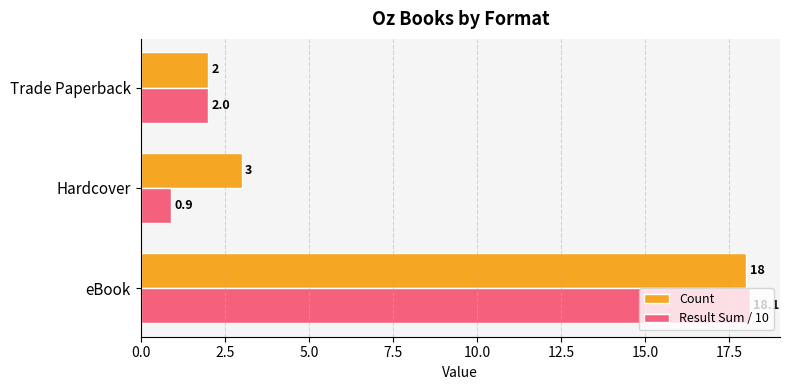

What is the greatest value displayed?

18.1